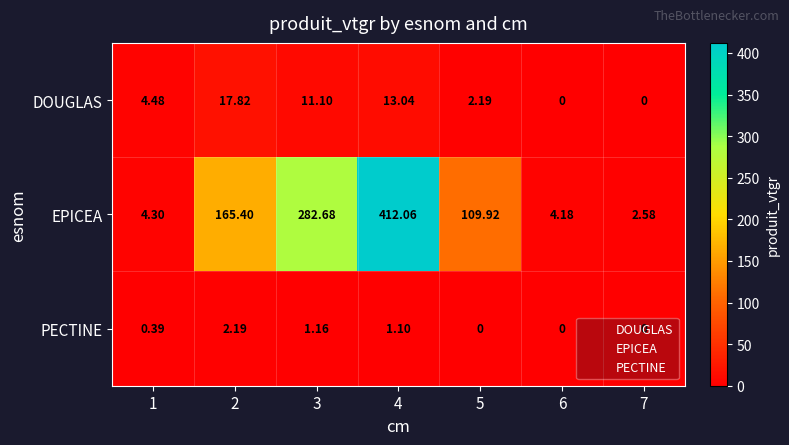

How many data points does each series have?

7